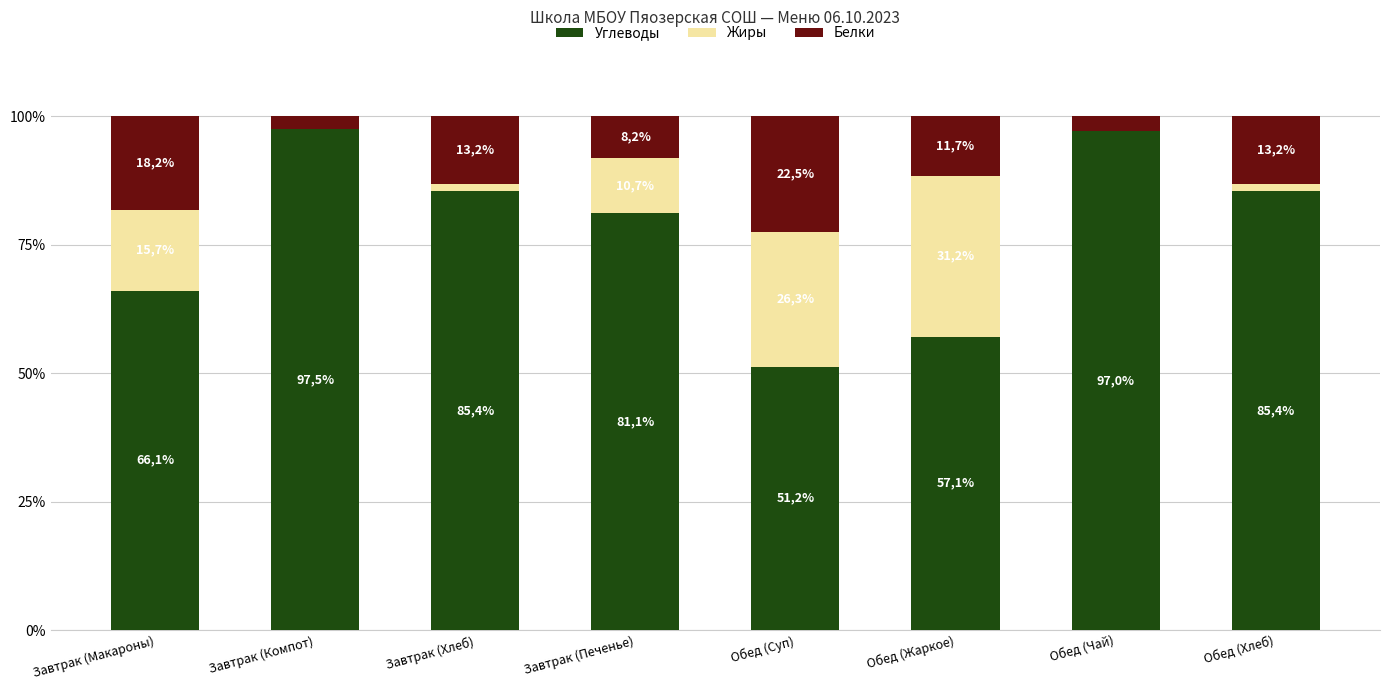

What is the sum of all Углеводы values?

620.9